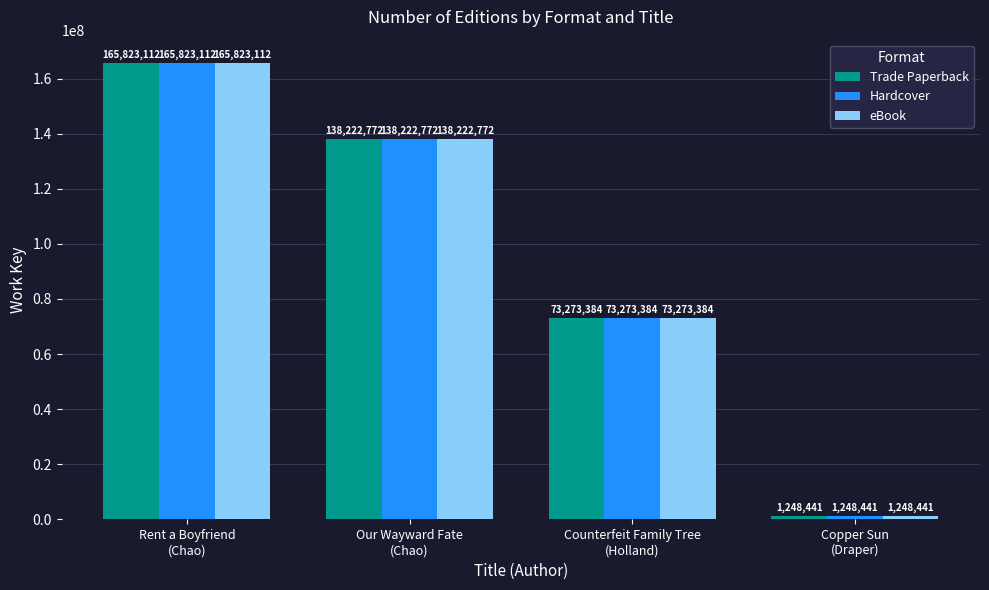

How many series are shown in this chart?

3